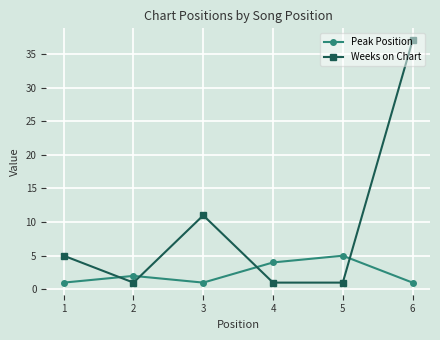

What is the difference between the maximum and minimum values in the Peak Position series?

4